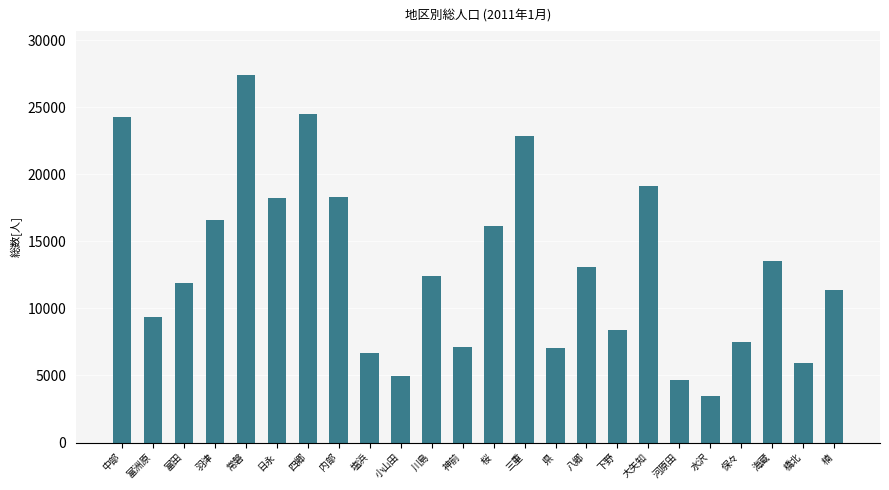

Which label corresponds to the largest value in the chart?

常磐